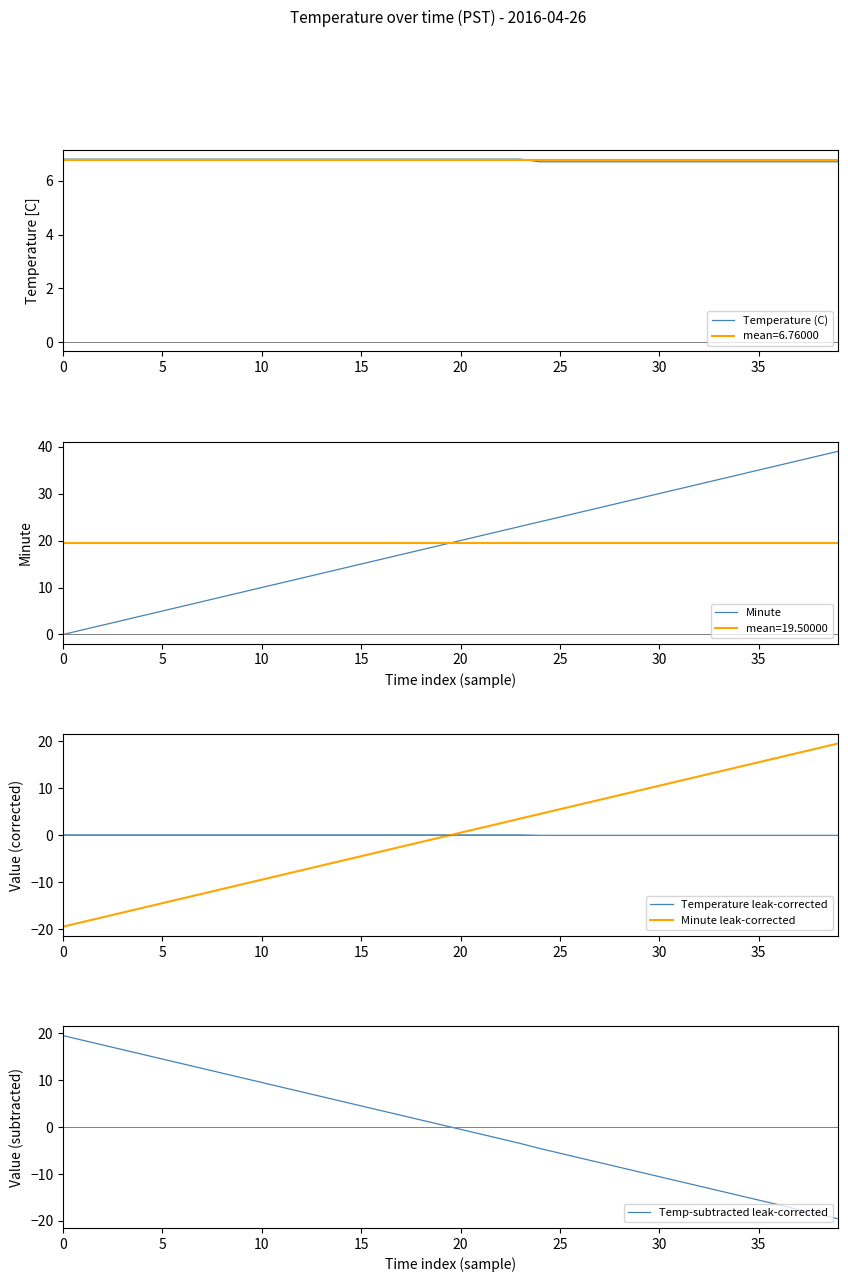

Which label corresponds to the largest value in the chart?

39